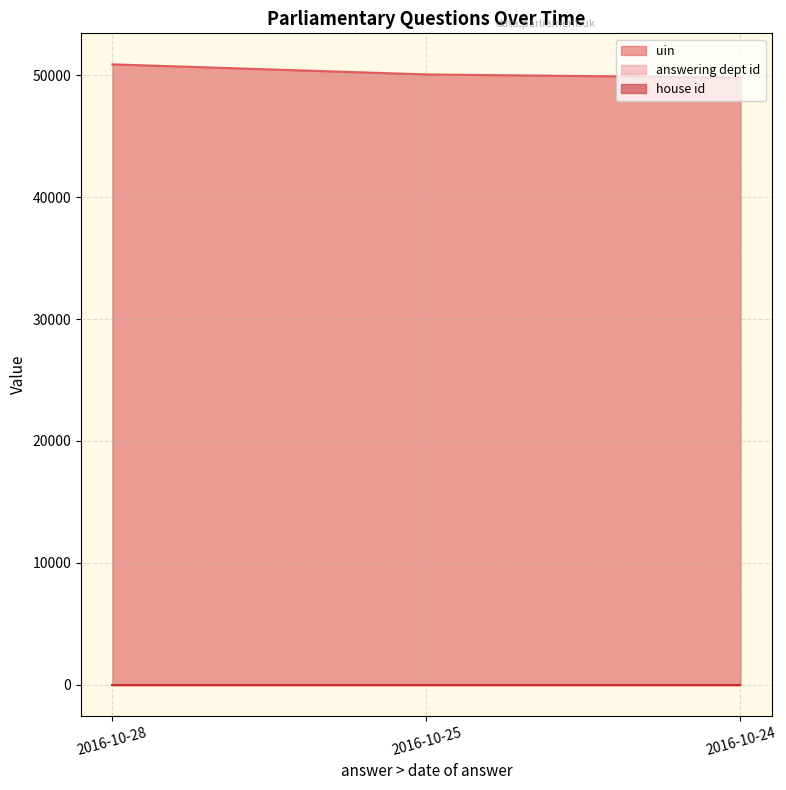

Which category has the lowest value in the uin series?

2016-10-24